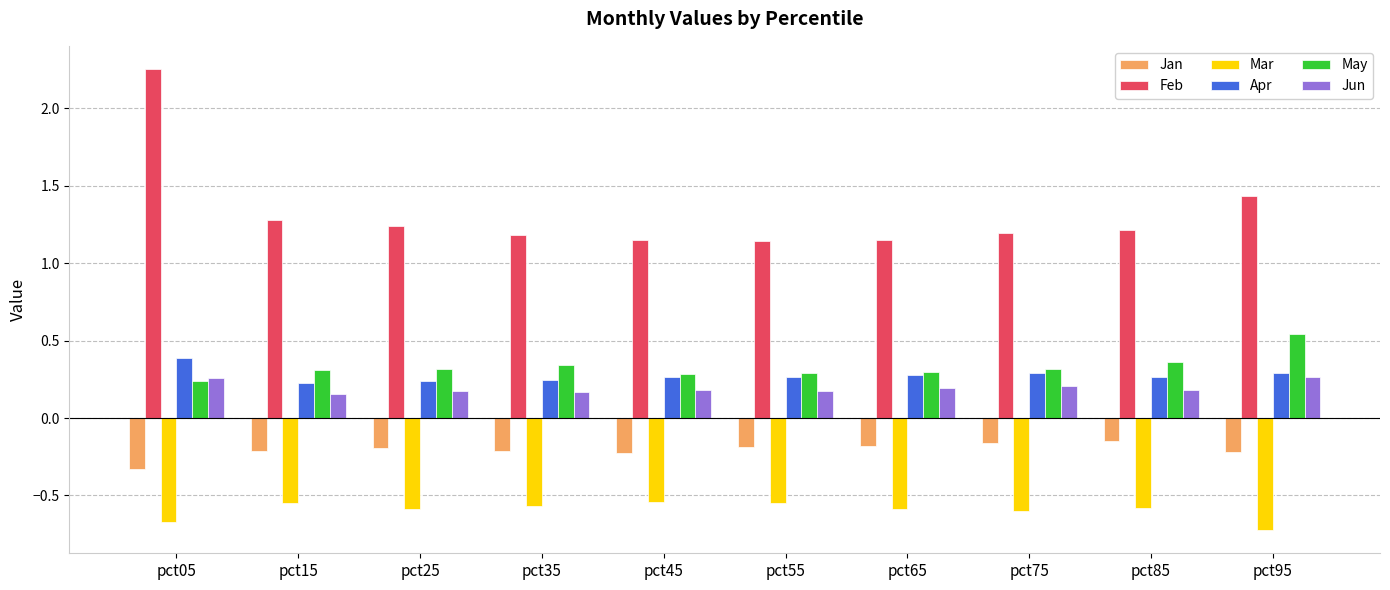

At which category does the chart reach its minimum across all series?

pct95